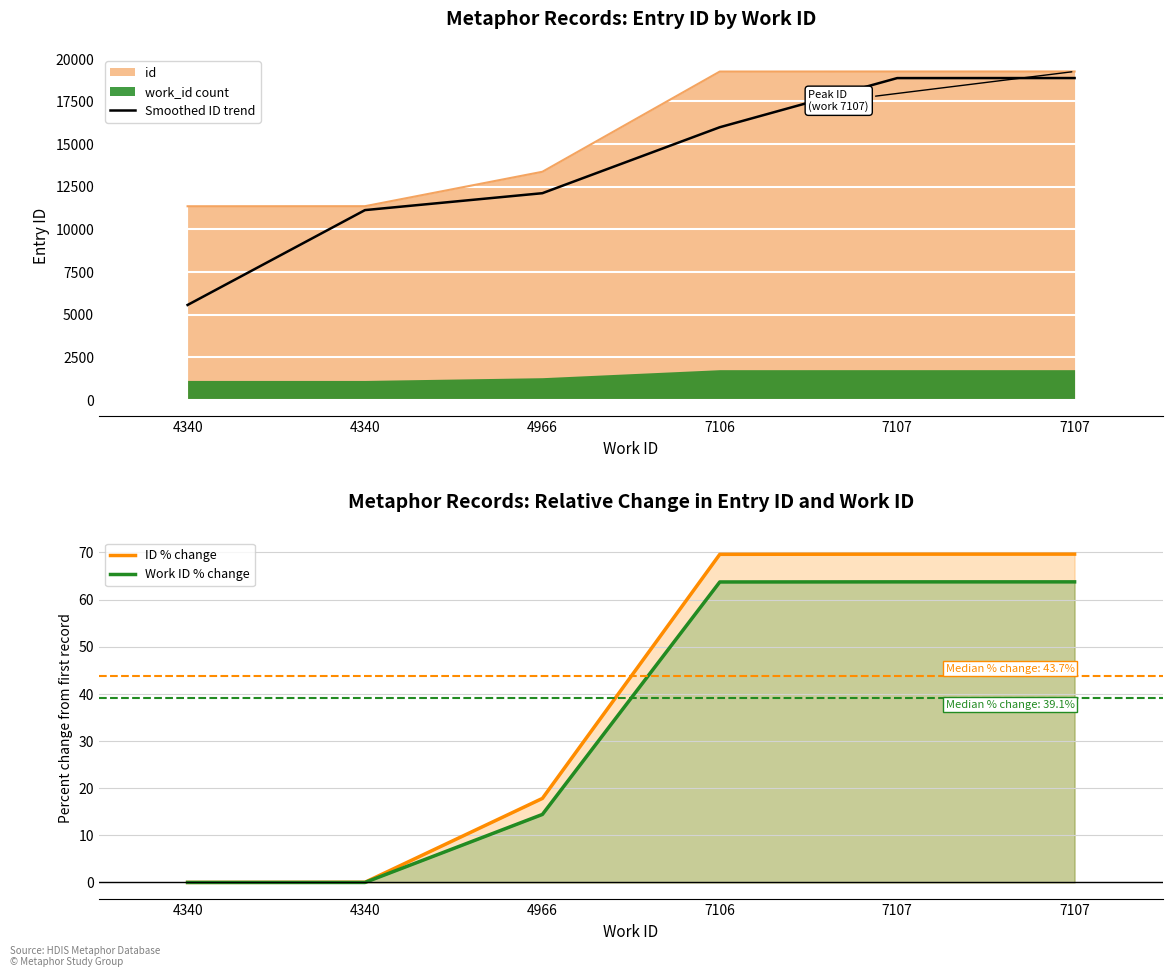

Reading left to right, what are all the values shown in this chart?

Smoothed ID trend: 4340=5562.0	4340=11125.9	4966=12117.2	7106=15986.2	7107=18867.9	7107=18870.4
ID % change: 4340=0.0	4340=0.0	4966=17.8	7106=69.6	7107=69.6	7107=69.6
Work ID % change: 4340=0.0	4340=0.0	4966=14.4	7106=63.7	7107=63.8	7107=63.8